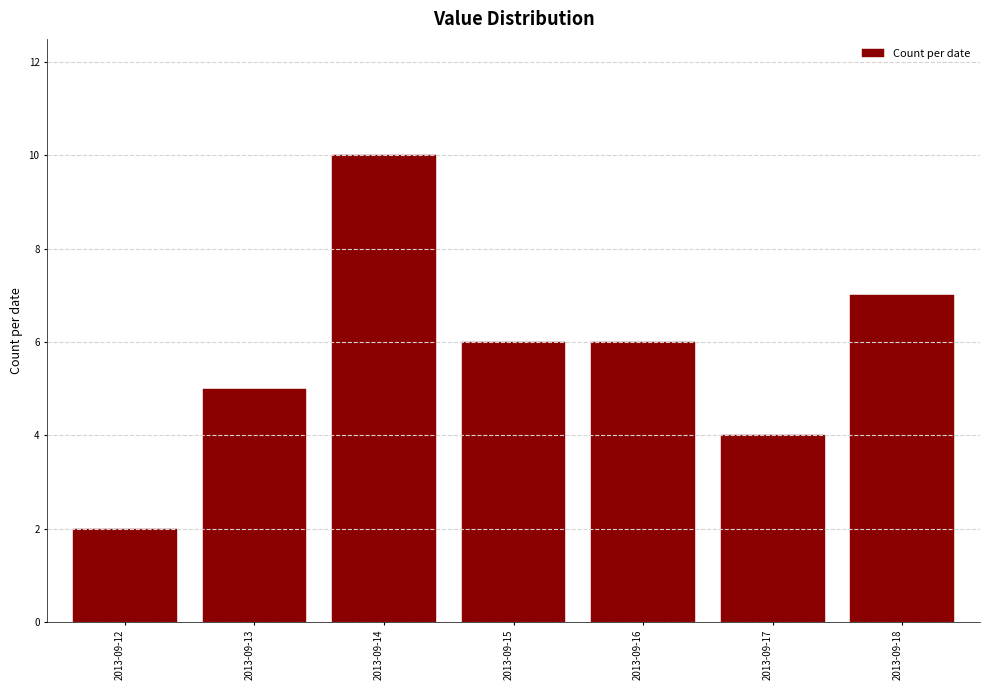

Reading left to right, extract all data points from this chart.

2	5	10	6	6	4	7